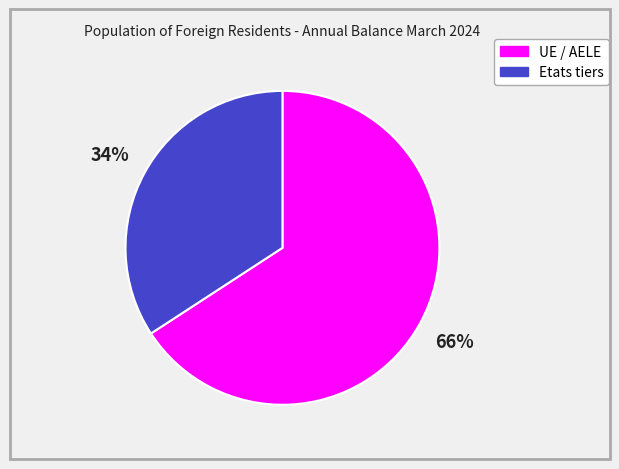

Which has a higher value, UE / AELE or Etats tiers?

UE / AELE